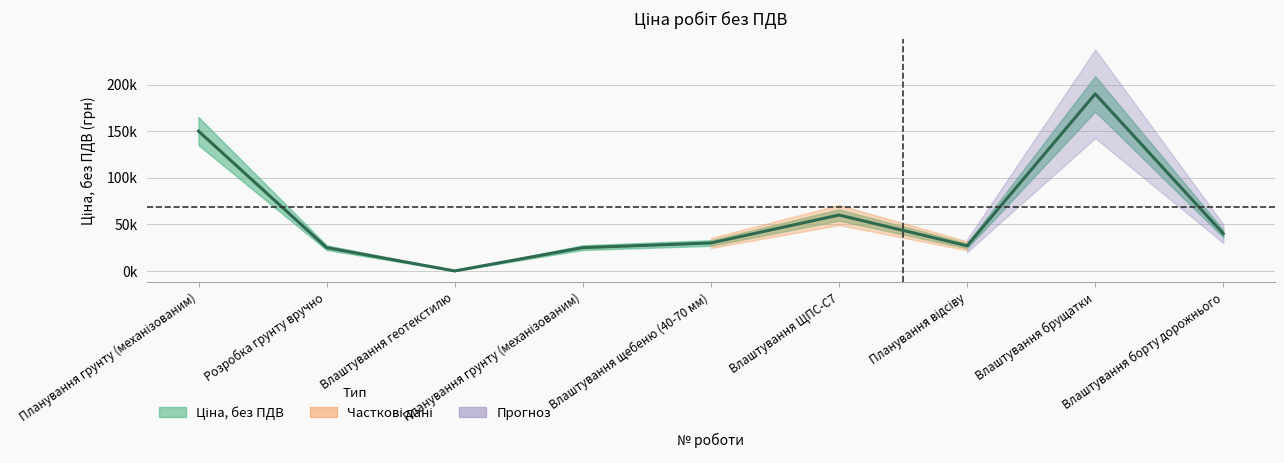

Is it true that the value at Планування грунту (механізованим) is 44555?

False